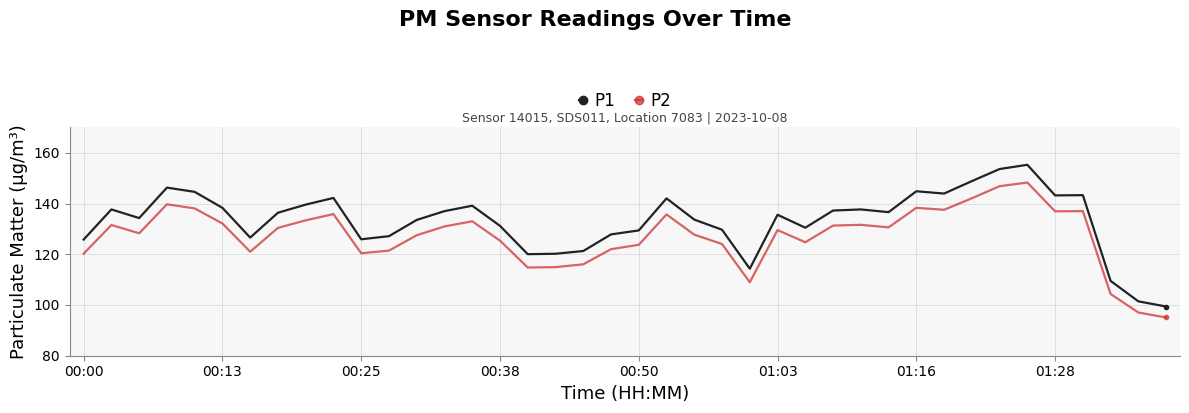

Which series has the largest range (max minus min)?

P1